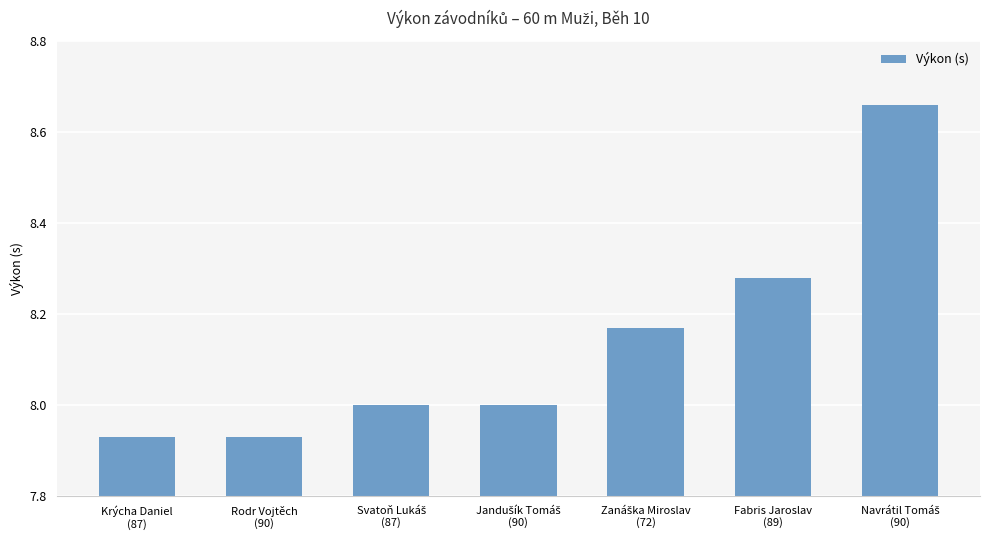

What is the average value?

8.1